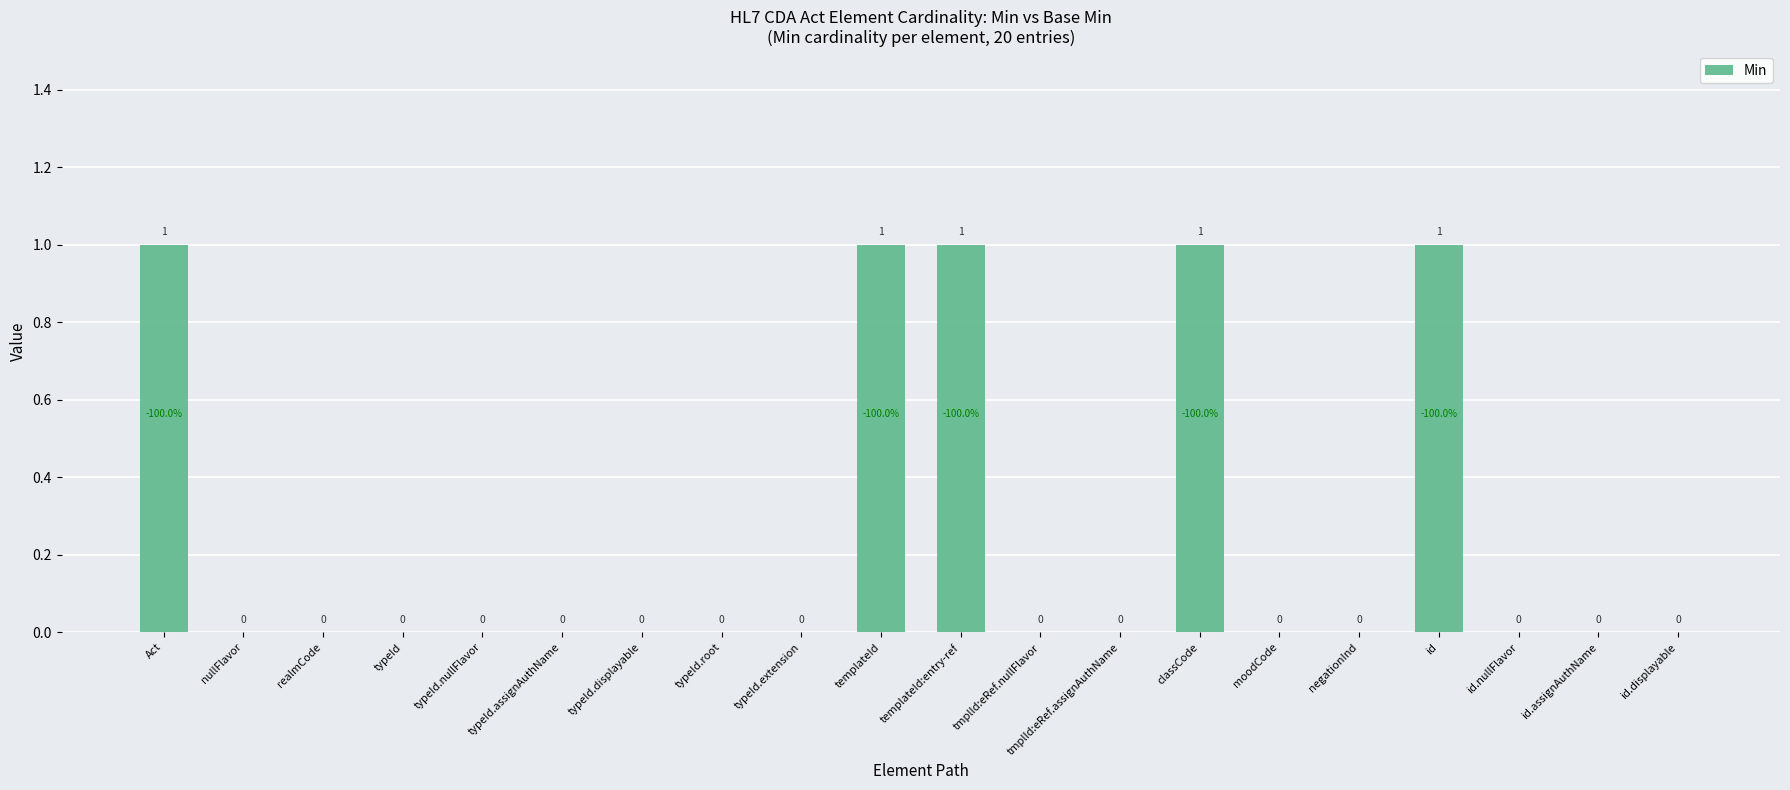

Count the number of data series in this chart.

1